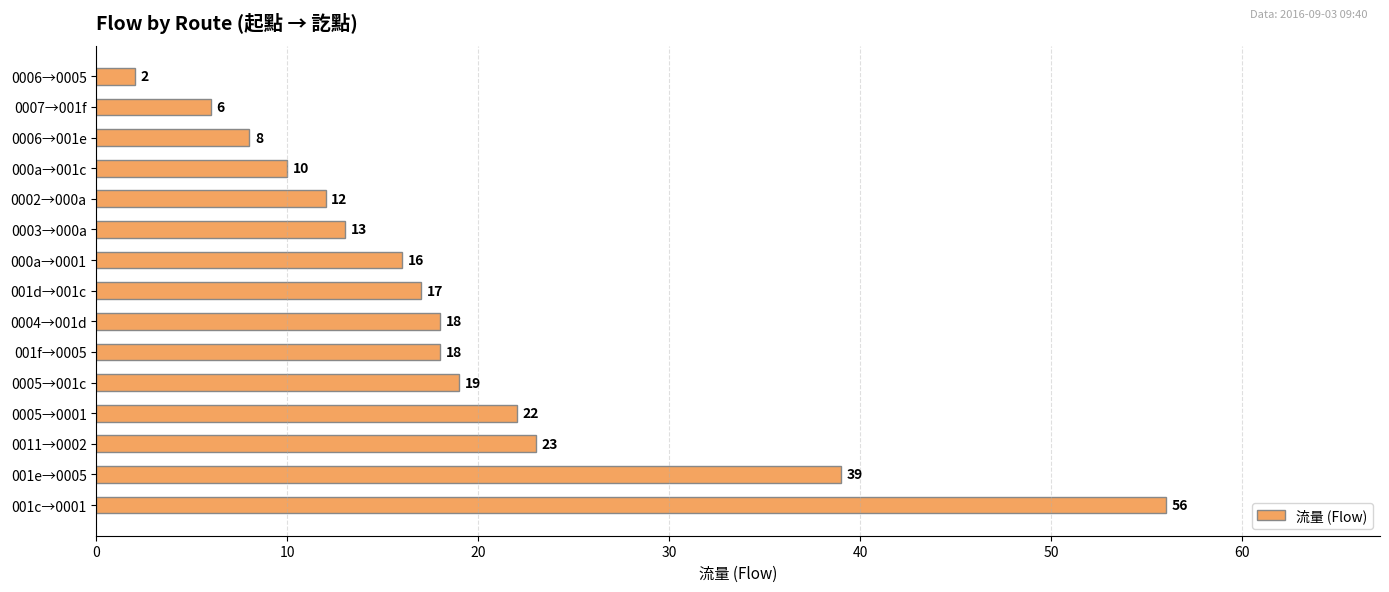

The chart shows a value of 1 at 0007→001f. True or false?

False